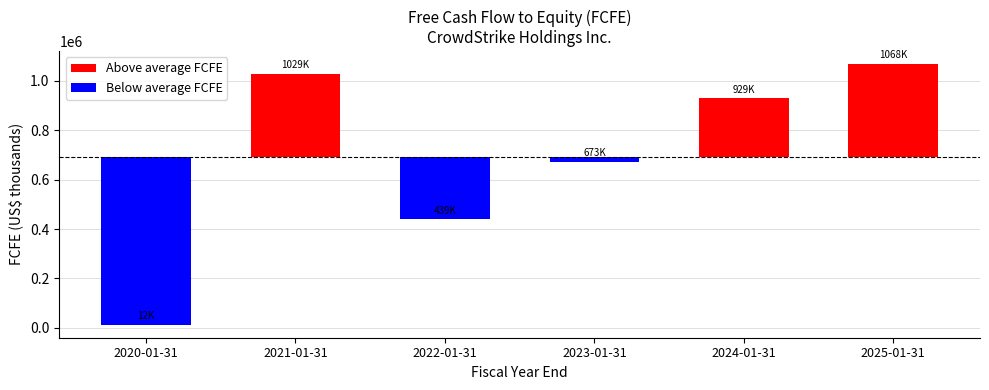

List the labels in order of value, largest first.

2025-01-31, 2021-01-31, 2024-01-31, 2023-01-31, 2022-01-31, 2020-01-31